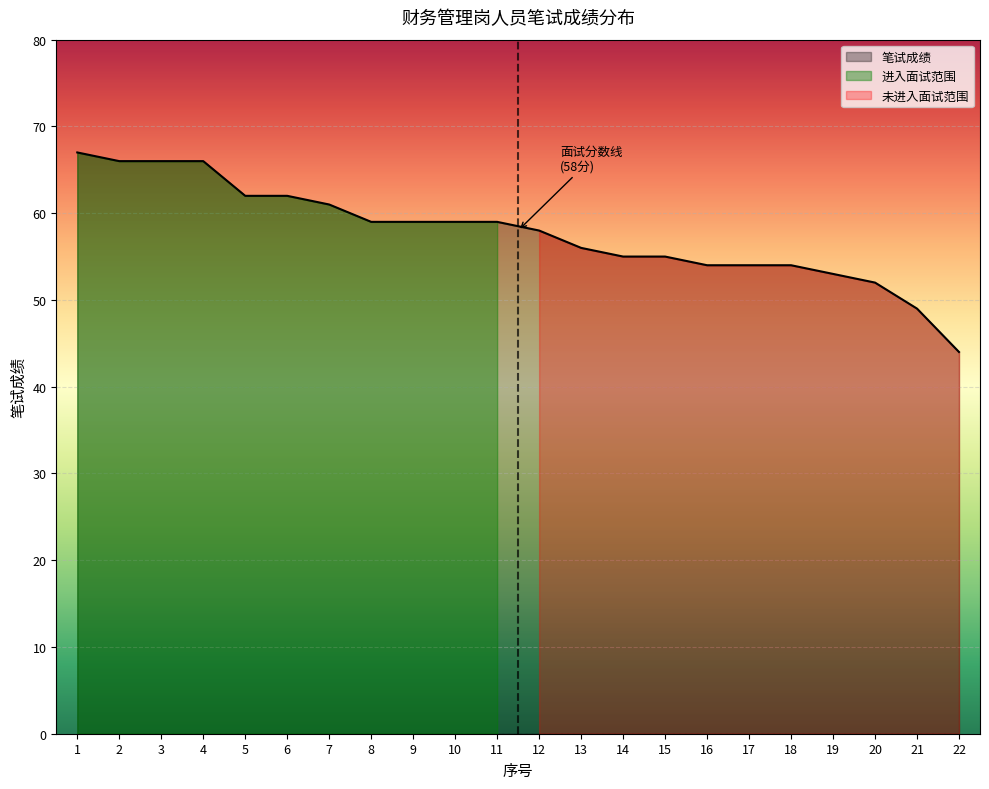

What is the change in value from 2 to 13?

-10